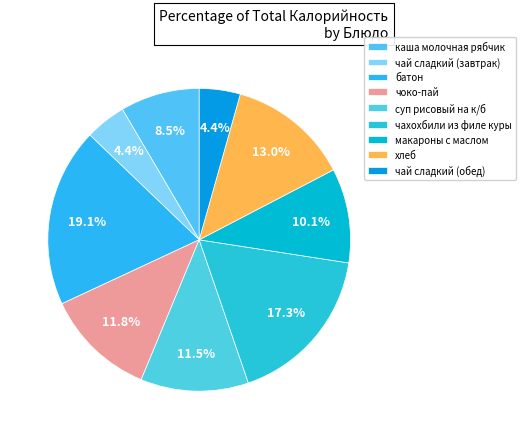

How many slices are in this pie chart?

9